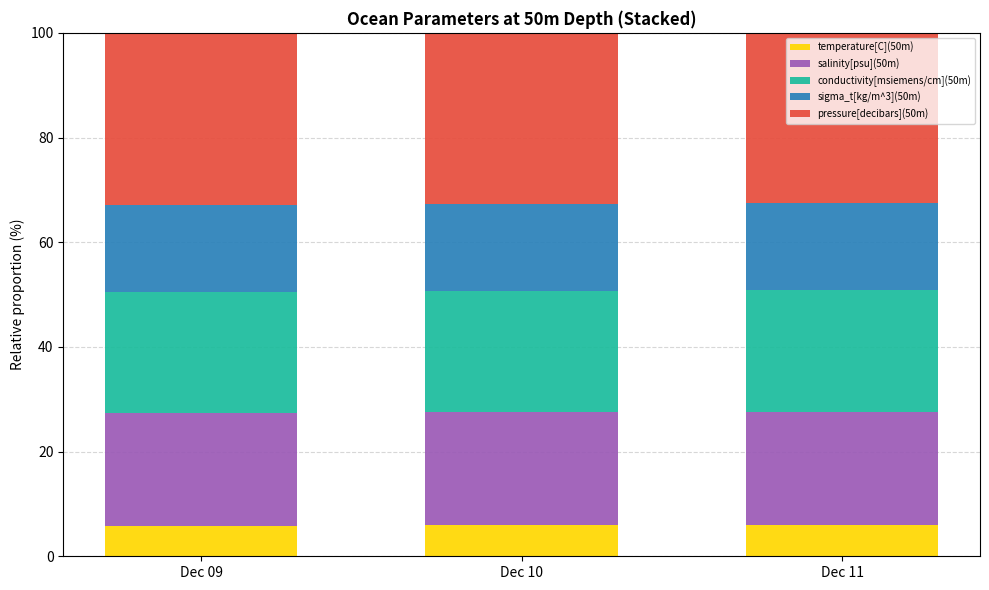

Reading left to right, list the values for the temperature[C](50m) series.

5.9	5.9	5.9